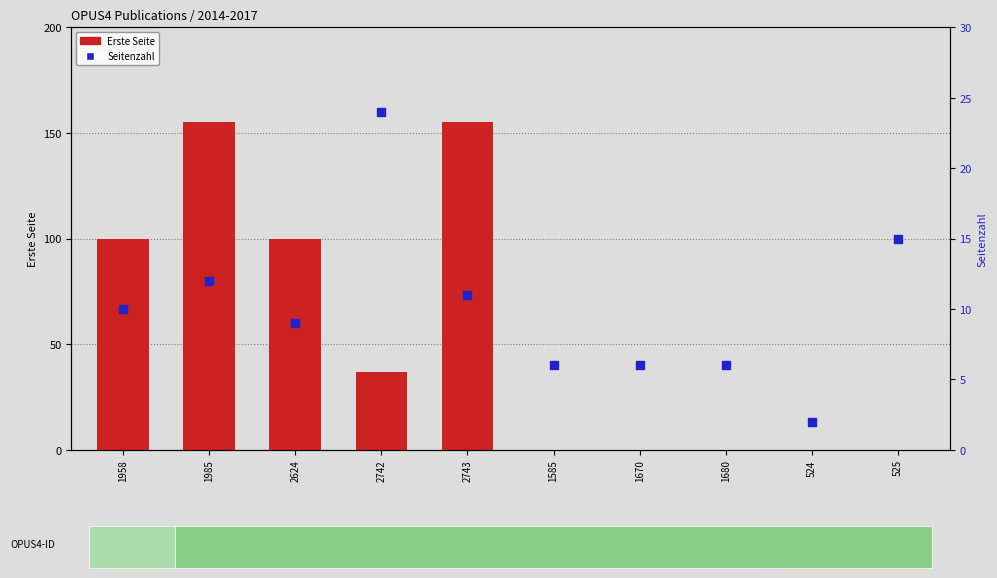

What is the total value across all series at 1585?

6